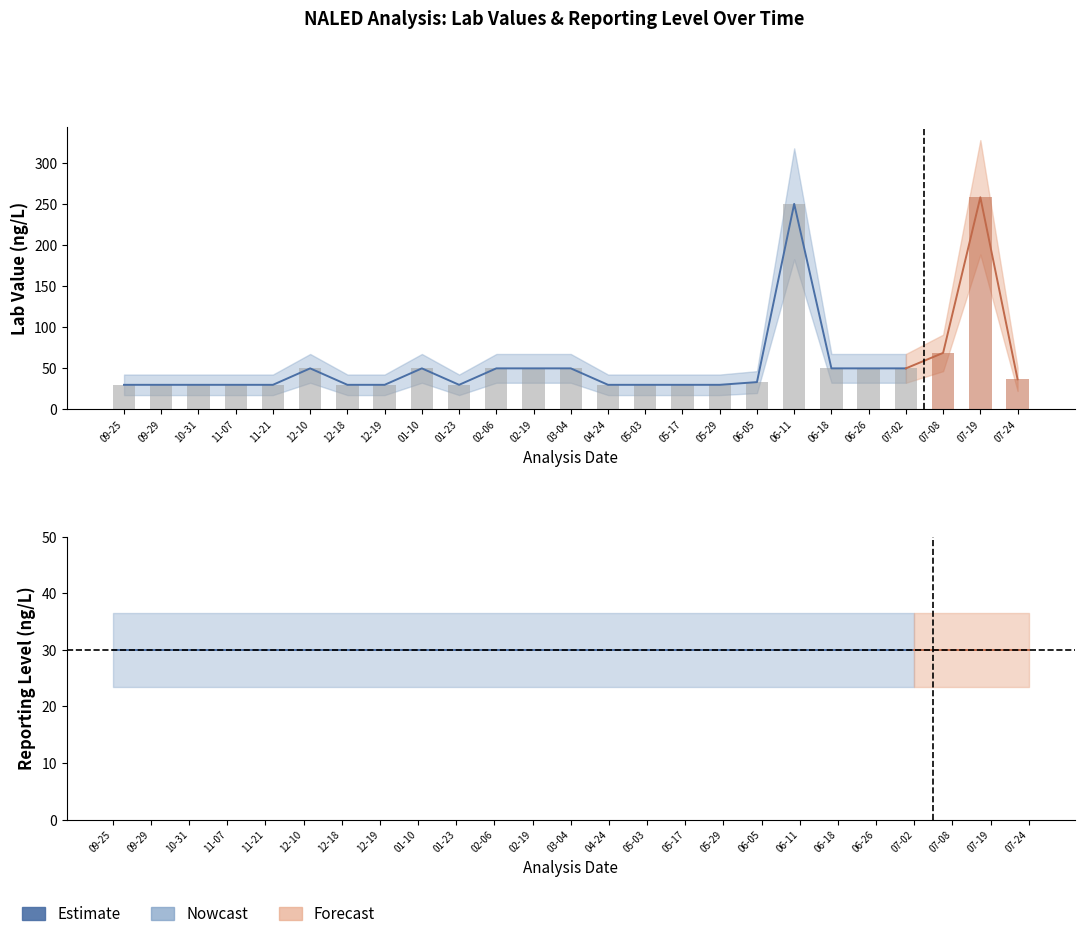

What is the value of the Lab Value bar at the 7th from the left?

30.0